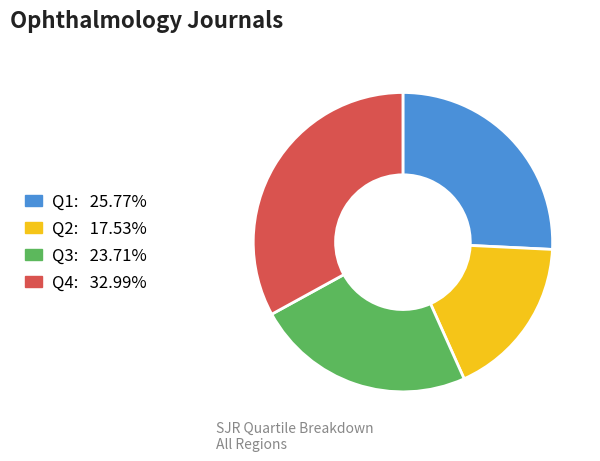

Approximately how many times larger is the value at Q2 compared to Q4?

0.5